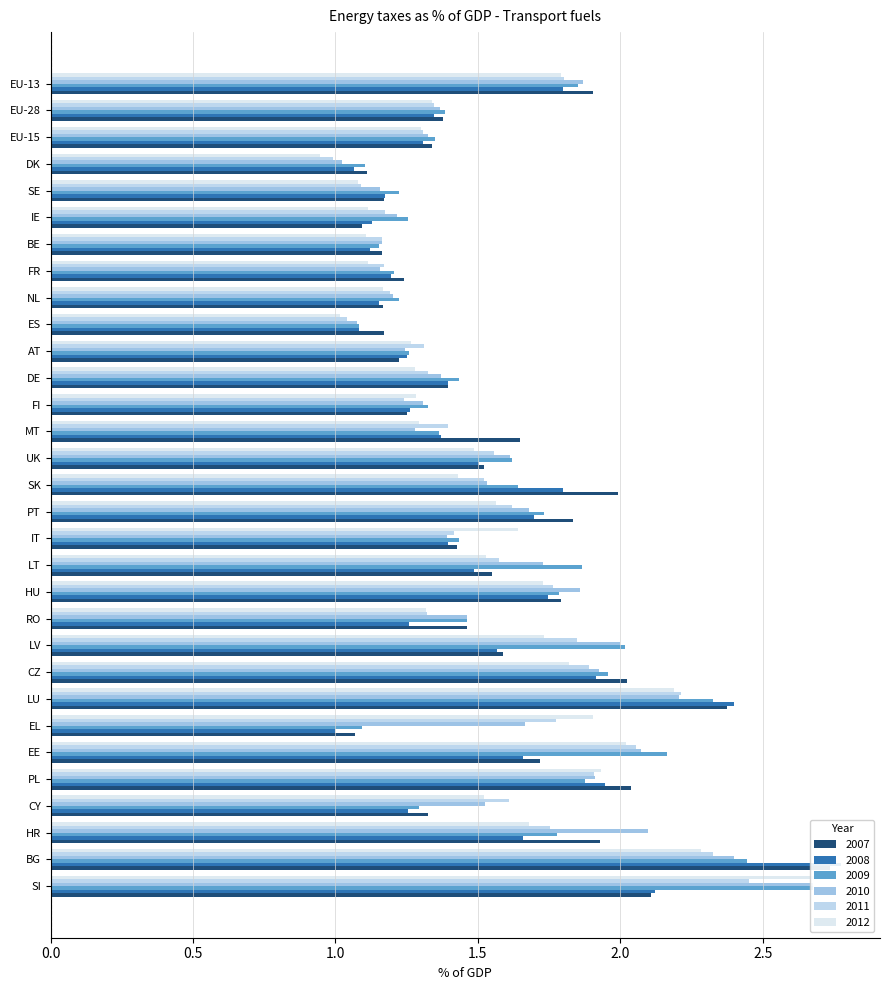

What is the average value of the 2009 series?

1.6